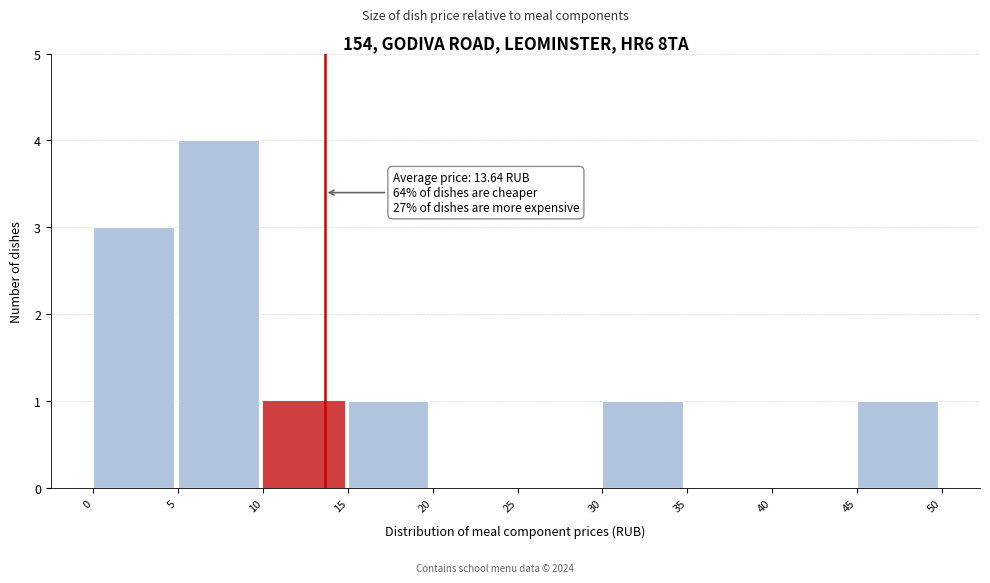

Which range on the x-axis has the tallest bar?

5 to 10